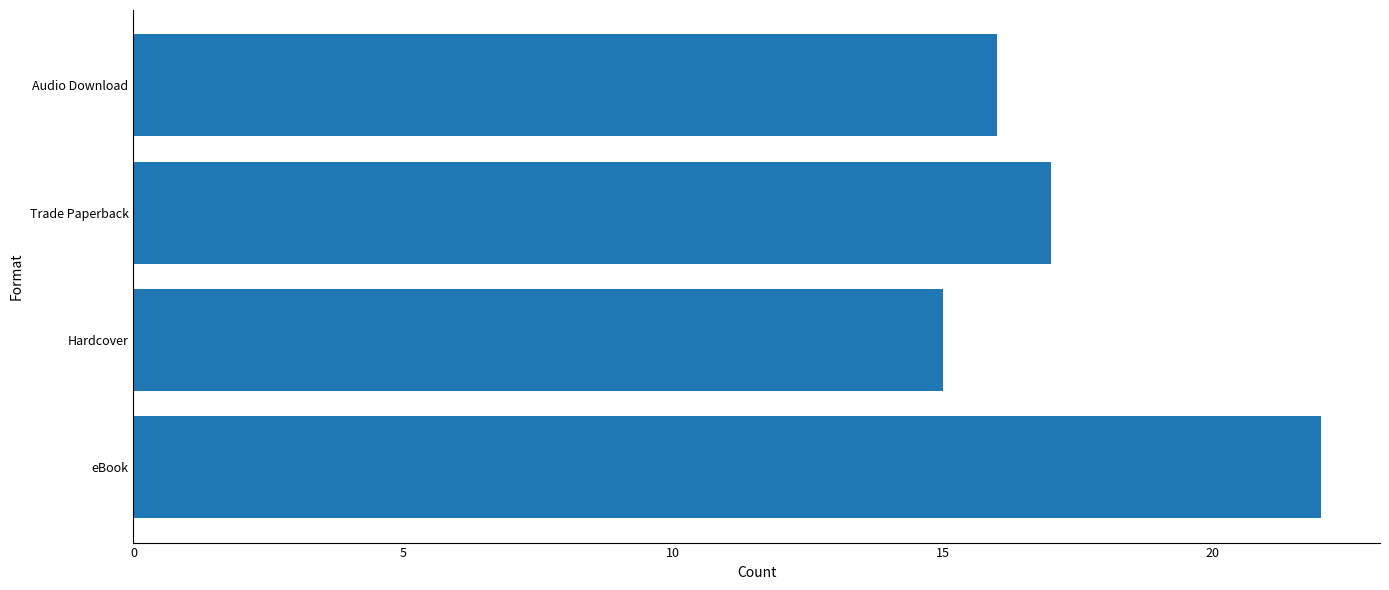

Which label corresponds to the smallest value in the chart?

Hardcover